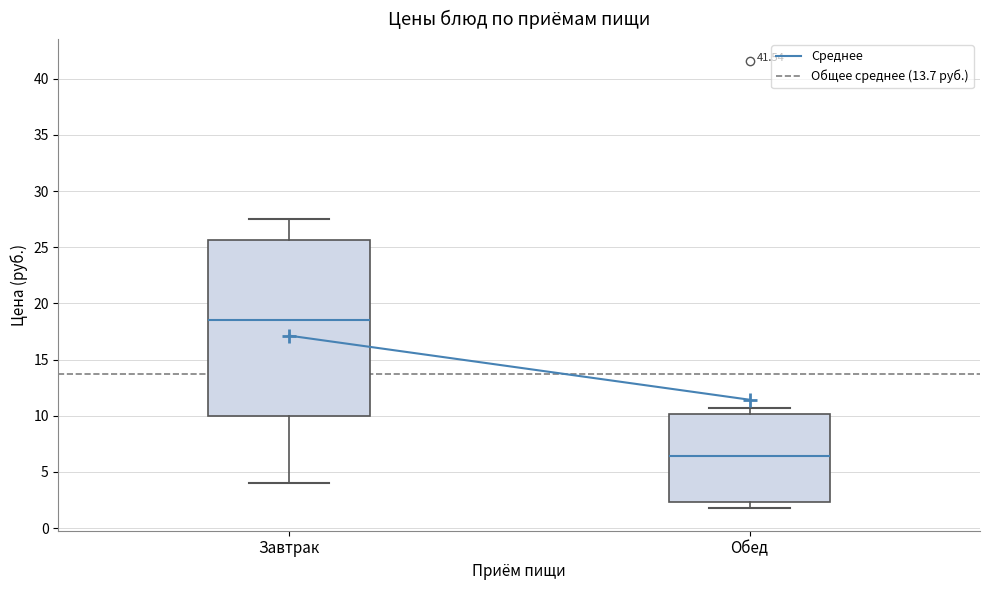

Reading left to right, transcribe this box plot: for each box, give where its median line is, the range the box spans, and where its two whiskers end, as read against the y-axis. The values are not printed on the chart, so give them approximately, as read against the axis.

Завтрак: median 18.5, box 10.0 to 25.5, whiskers 4.0 to 27.5
Обед: median 6.5, box 2.5 to 10.0, whiskers 2.0 to 10.5